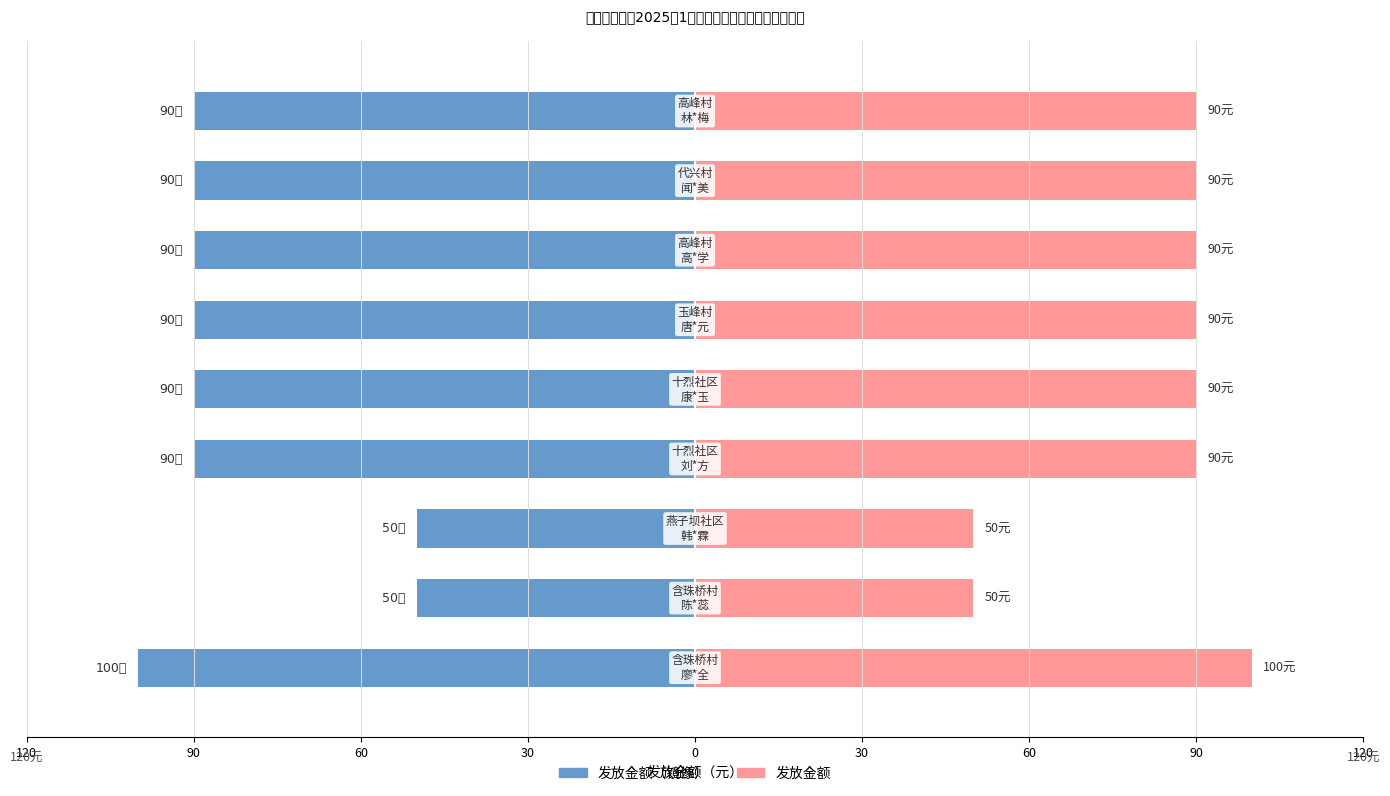

Reading left to right, transcribe all the data shown in this chart.

发放金额(左): 120=-100	90=-50	60=-50	30=-90	0=-90	30=-90	60=-90	90=-90	120=-90
发放金额(右): 120=100	90=50	60=50	30=90	0=90	30=90	60=90	90=90	120=90